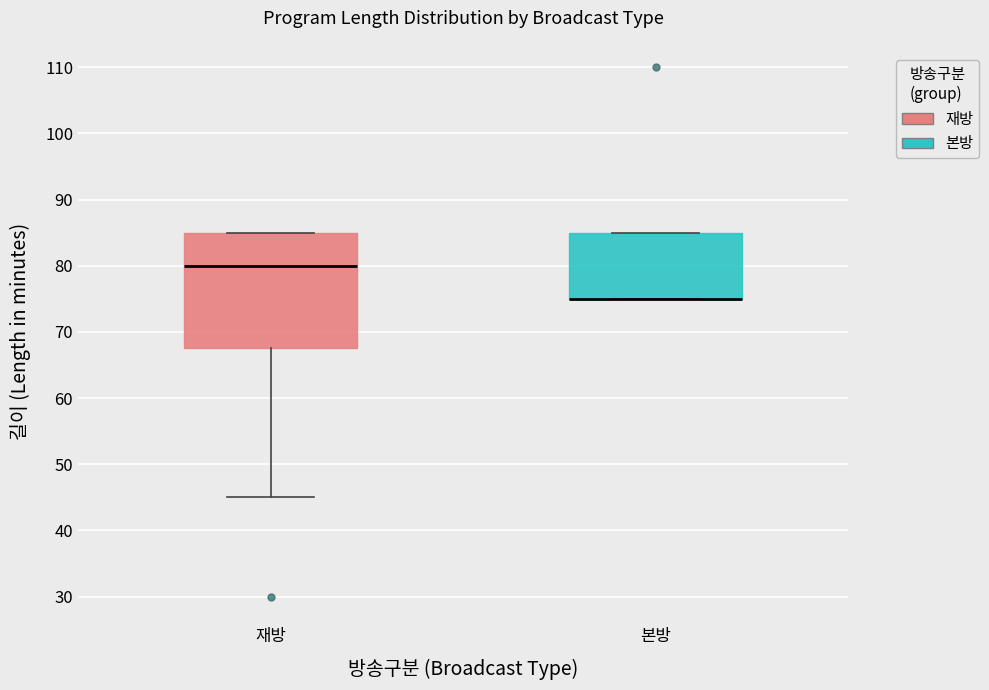

Reading left to right, read every box against the y-axis: the position of its median line, the range the box covers, and the ends of its whiskers. The values are not printed on the chart, so give them approximately, as read against the axis.

재방: median 80, box 68 to 85, whiskers 45 to 85
본방: median 75 (drawn on the box's lower edge), box 75 to 85, whiskers 75 to 85